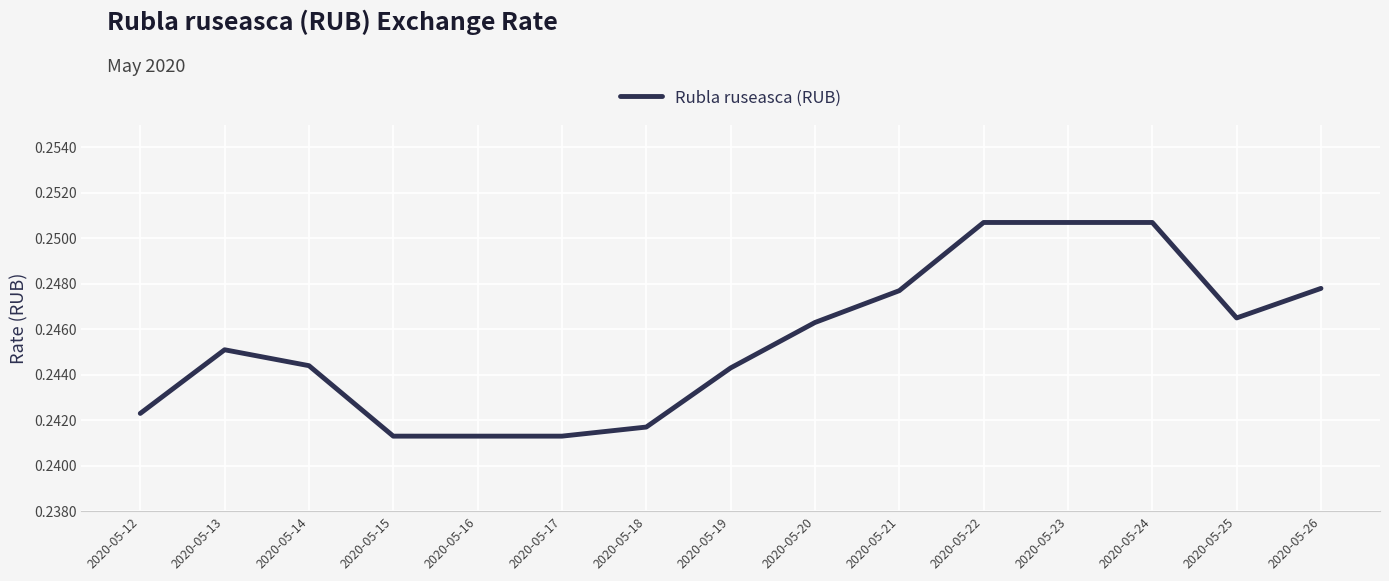

Between 2020-05-18 and 2020-05-17, which is larger?

2020-05-18